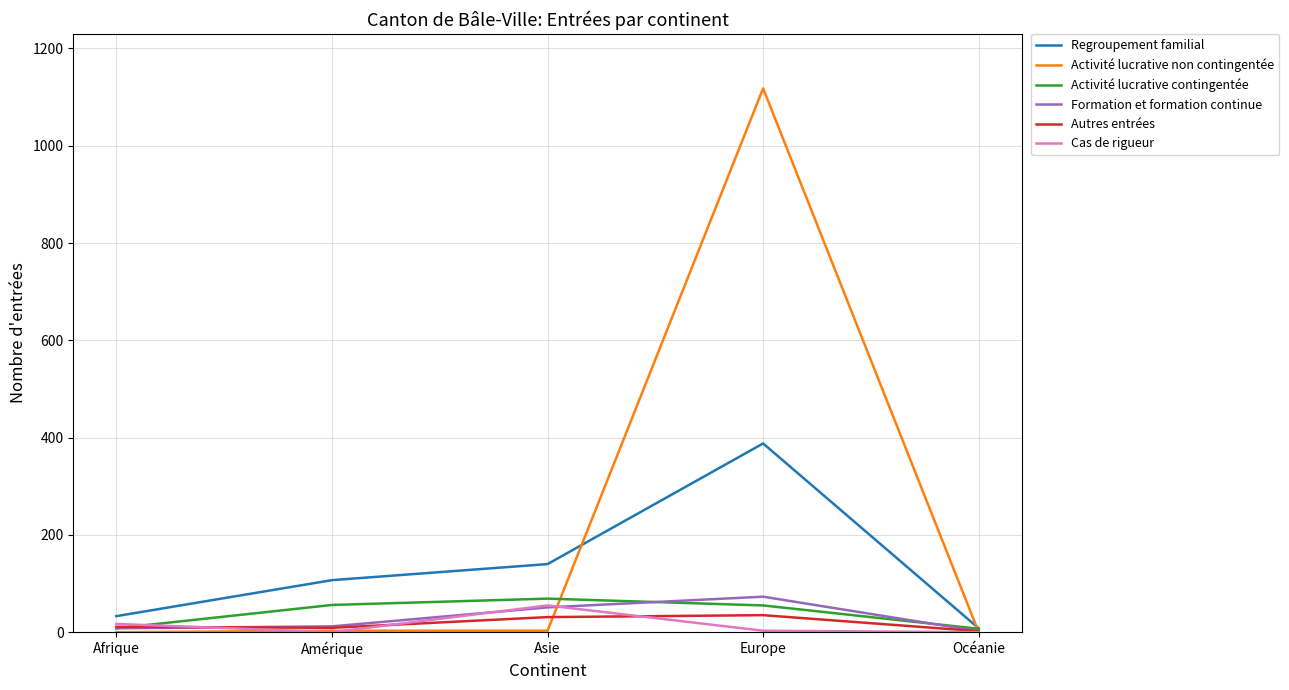

Which category has the highest value across all series?

Europe